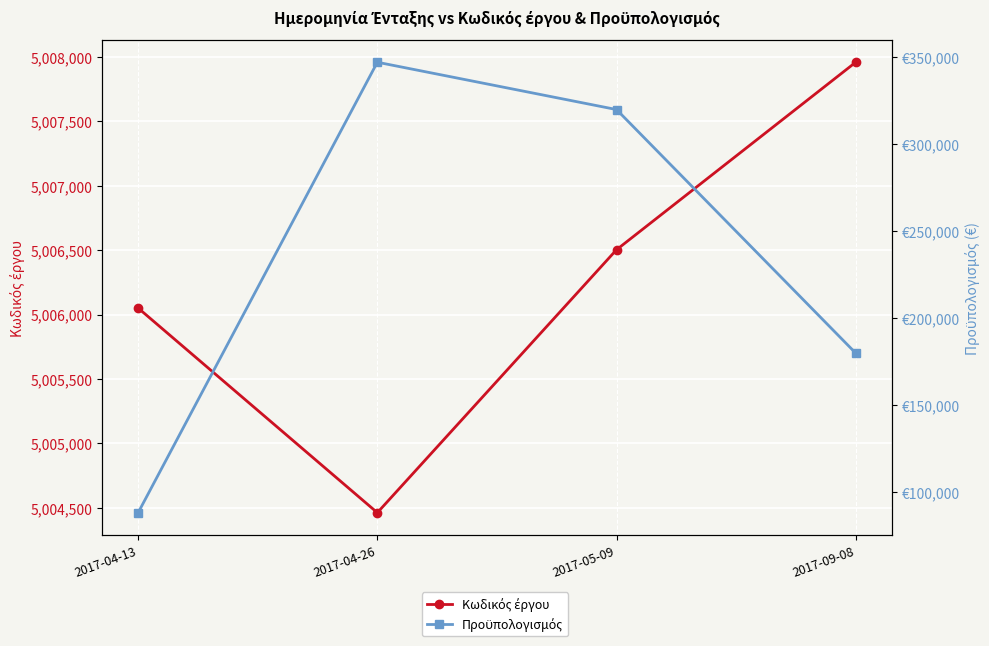

What are all the series names shown in the legend?

Κωδικός έργου, Προϋπολογισμός